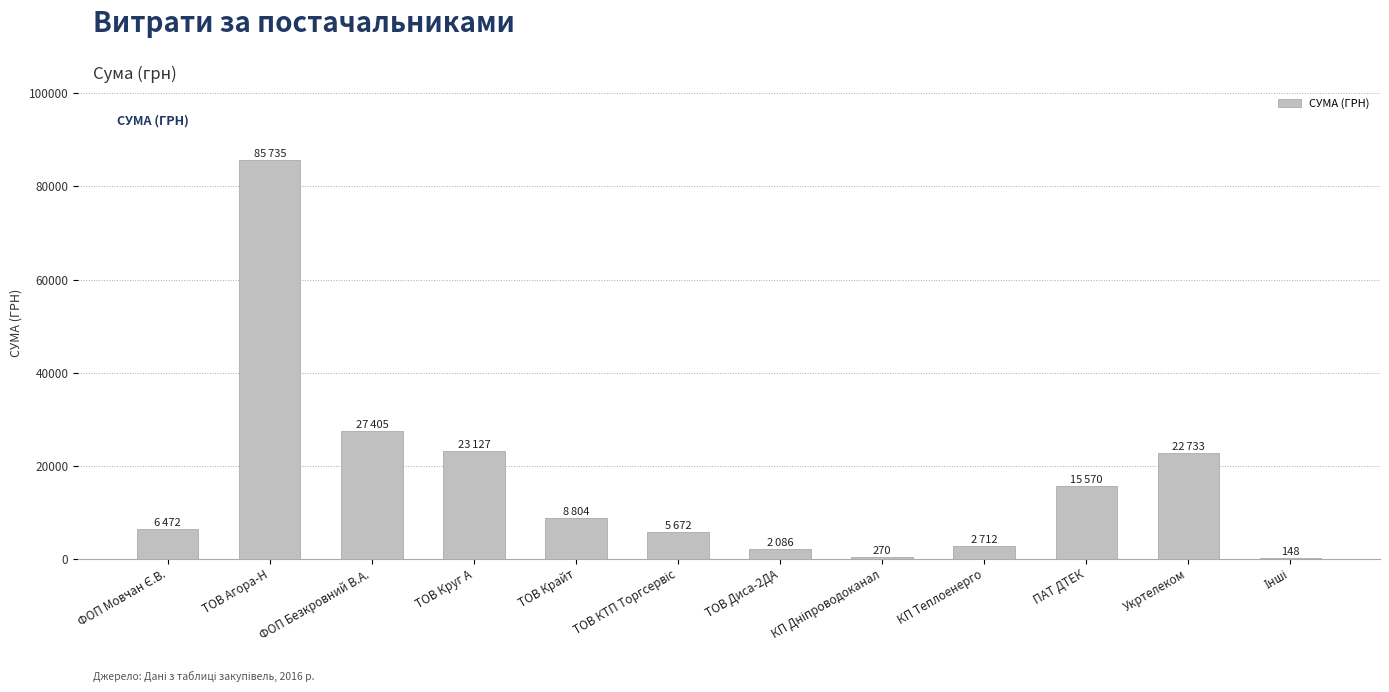

The chart shows a value of 8804.0 at ТОВ Крайт. True or false?

True